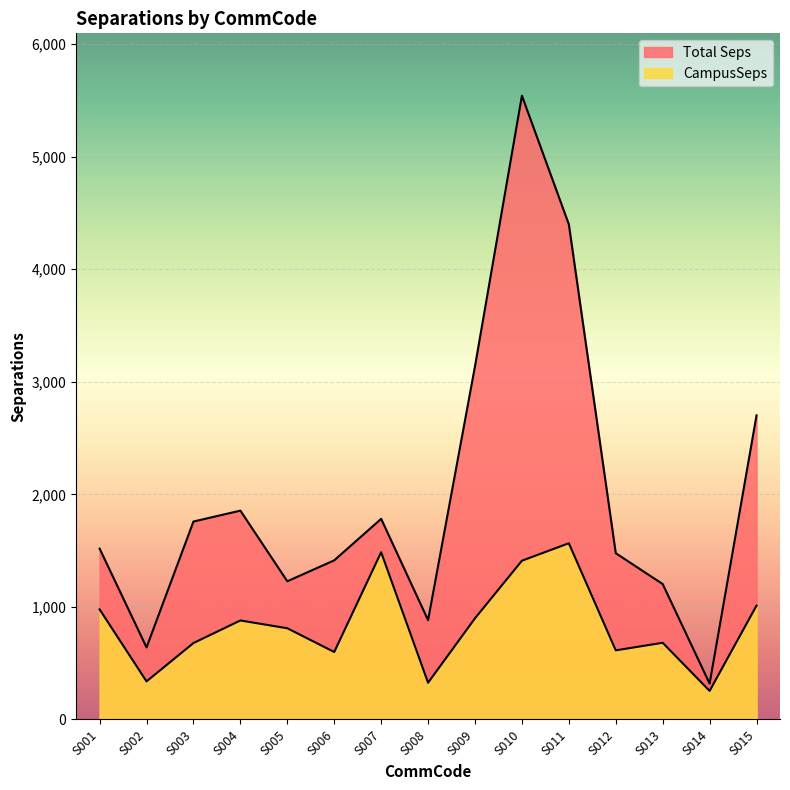

How many lines are shown in the chart?

2